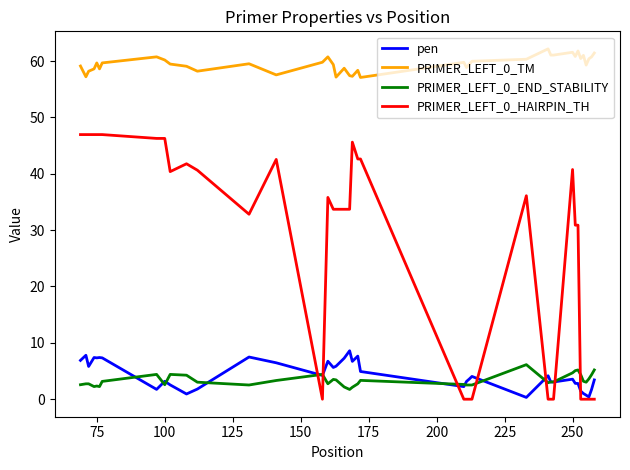

List the series in order of their peak value, highest first.

PRIMER_LEFT_0_TM, PRIMER_LEFT_0_HAIRPIN_TH, pen, PRIMER_LEFT_0_END_STABILITY